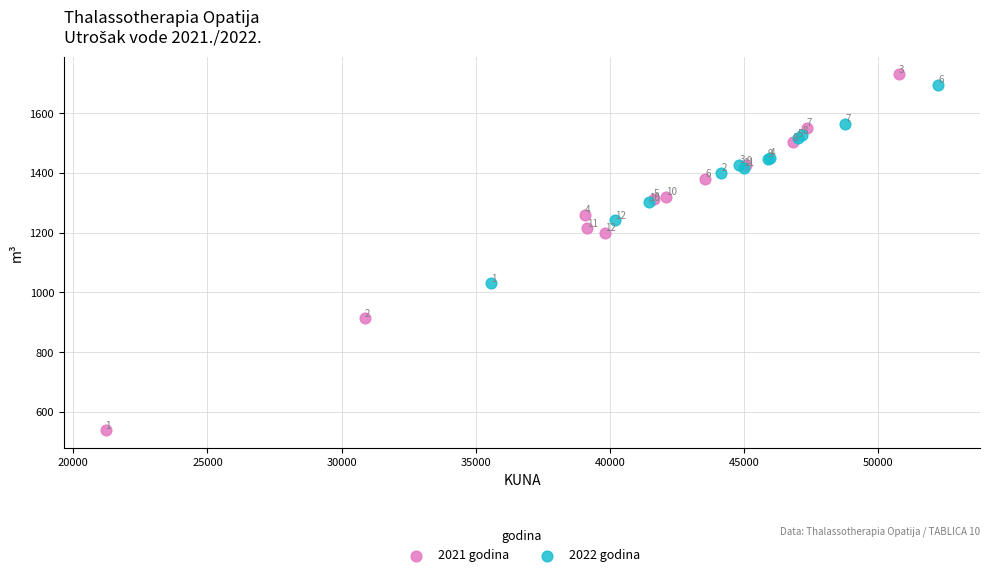

Which series contains the lowest Y value?

2021 godina